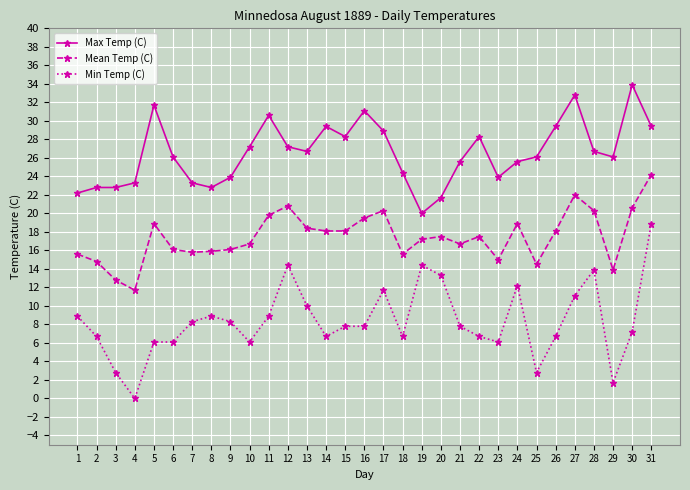

Rank the series by their average value, from highest to lowest.

Max Temp (C), Mean Temp (C), Min Temp (C)